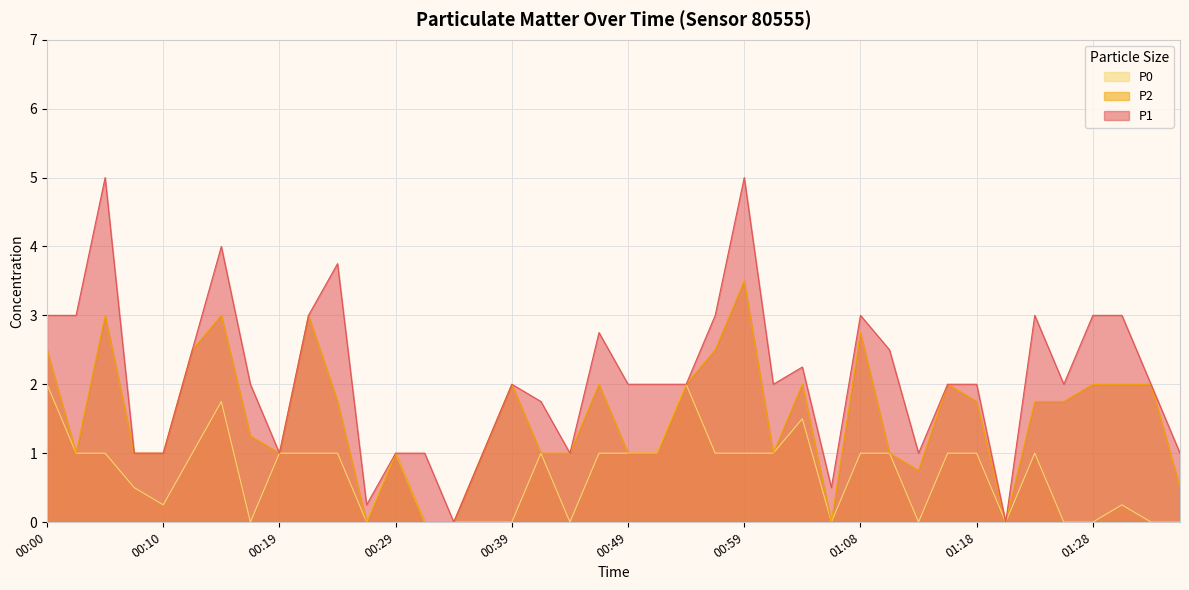

True or false: P2 has a value of 0.6 at 00:22.

False